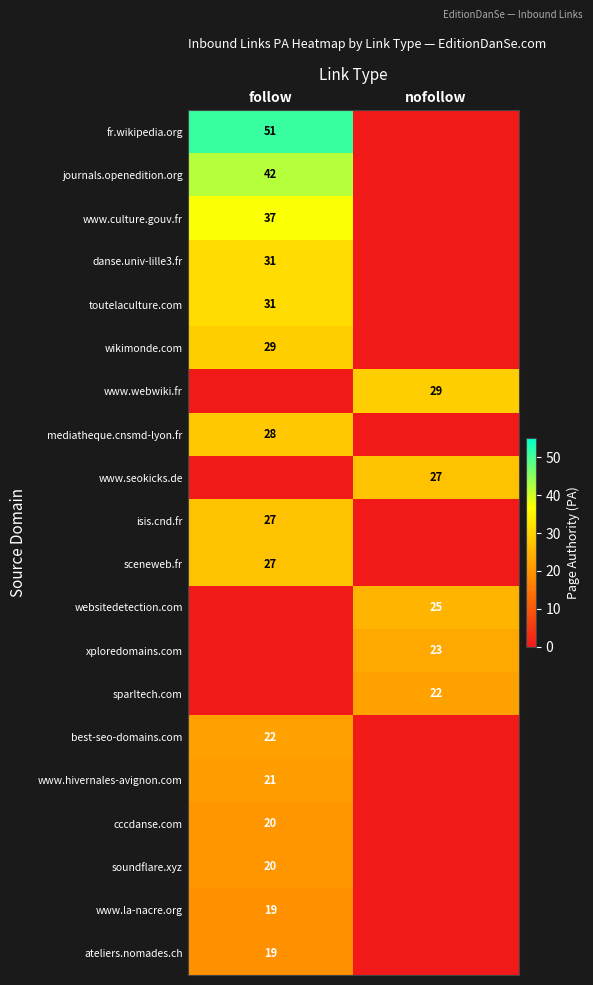

The value of toutelaculture.com at follow is 13. True or false?

False